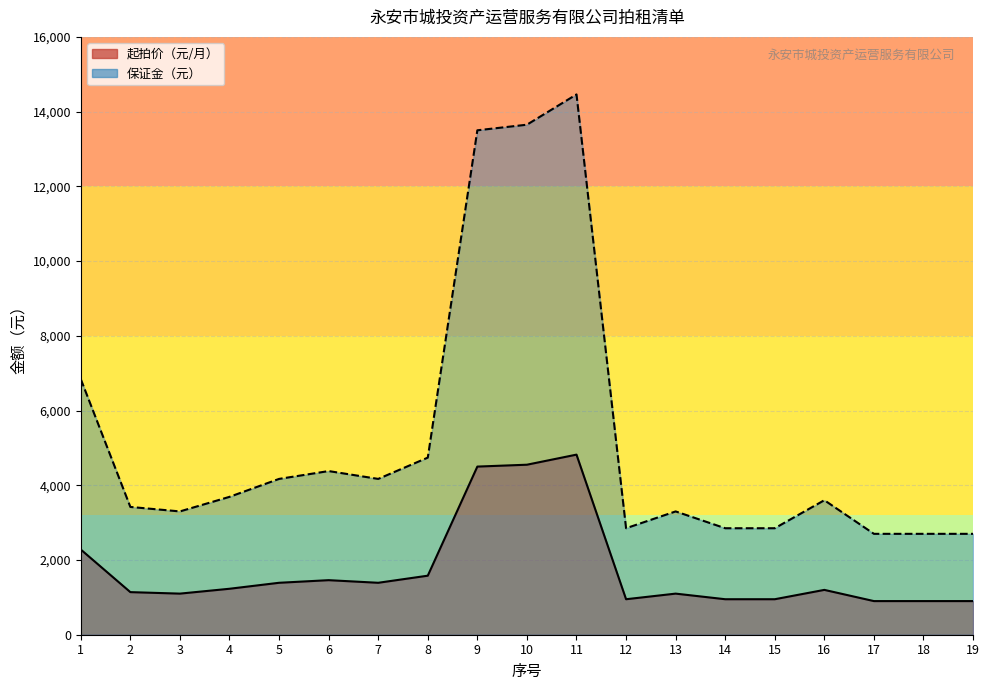

Reading left to right, transcribe all the data shown in this chart.

起拍价（元/月）: 1=2280	2=1140	3=1100	4=1230	5=1390	6=1460	7=1390	8=1580	9=4500	10=4550	11=4820	12=950	13=1100	14=950	15=950	16=1200	17=900	18=900	19=900
保证金（元）: 1=6840	2=3420	3=3300	4=3690	5=4170	6=4380	7=4170	8=4740	9=13500	10=13650	11=14460	12=2850	13=3300	14=2850	15=2850	16=3600	17=2700	18=2700	19=2700